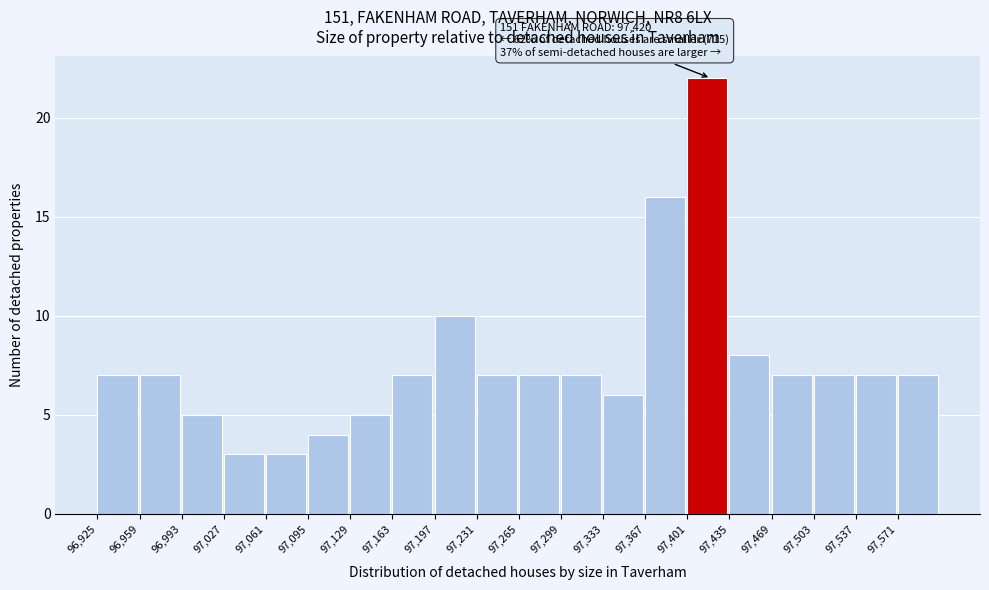

Which range on the x-axis has the tallest bar?

97401 to 97435